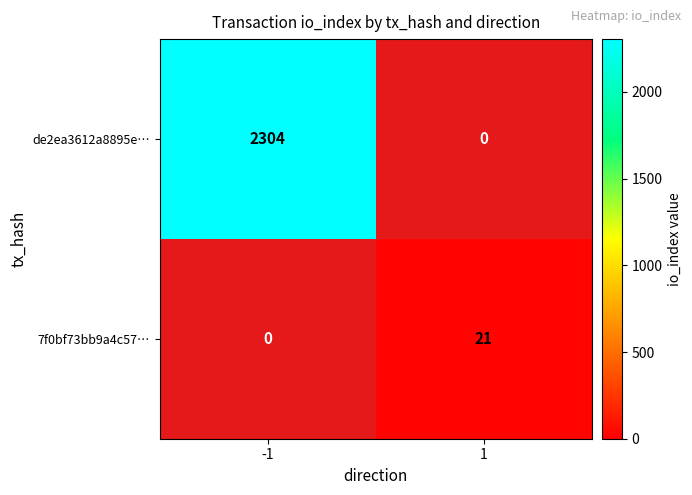

How many data points does each series have?

2